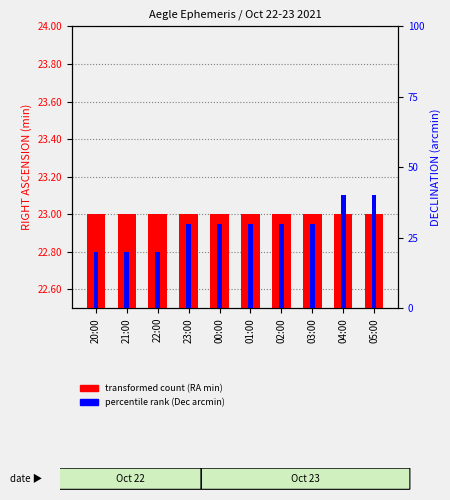

At which label does Dec (arcmin) first exceed 3?

04:00